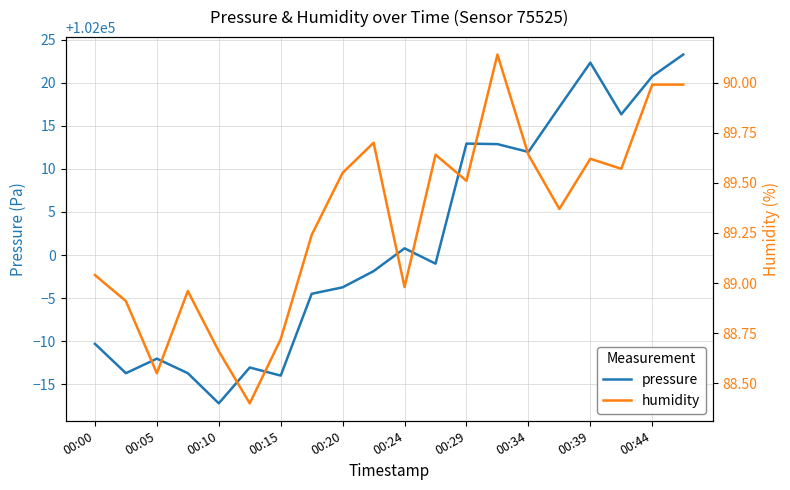

What position from the right is 11?

9